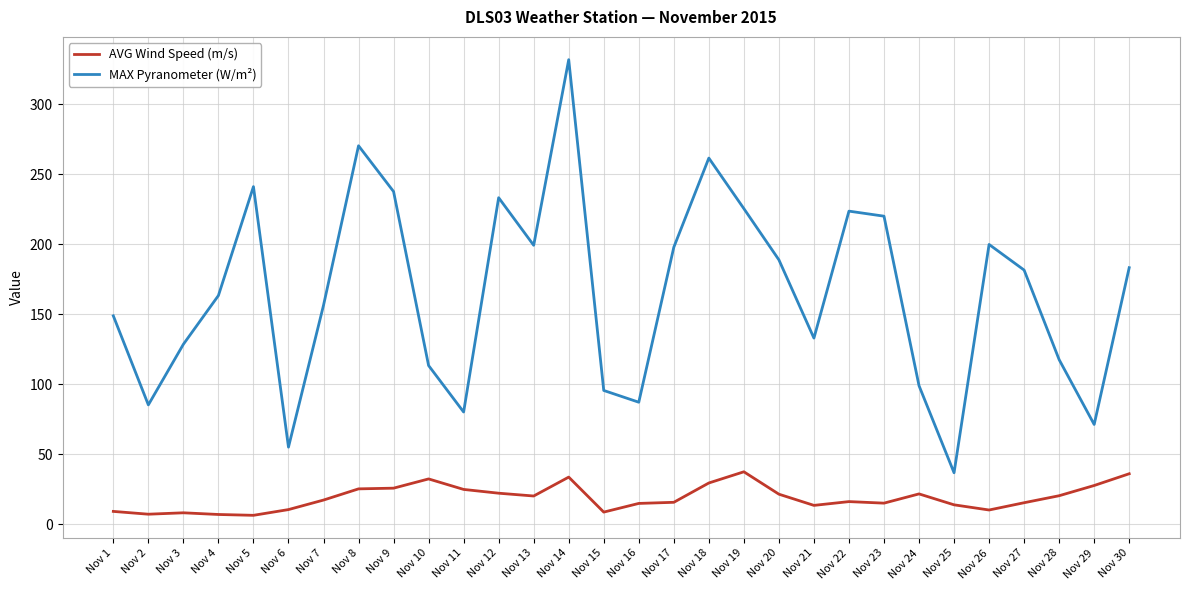

True or false: AVG Wind Speed (m/s) and MAX Pyranometer (W/m²) cross at least once.

False